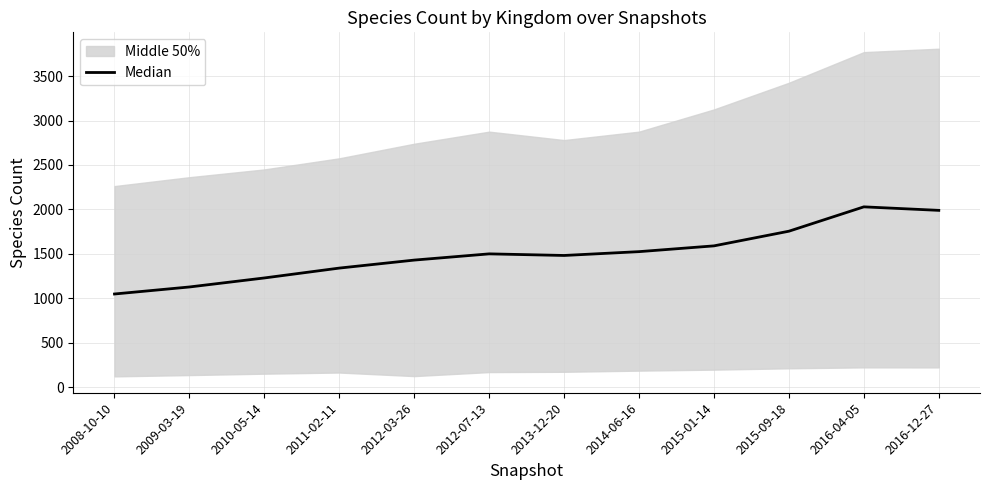

What is the maximum value shown in the chart?

2029.0